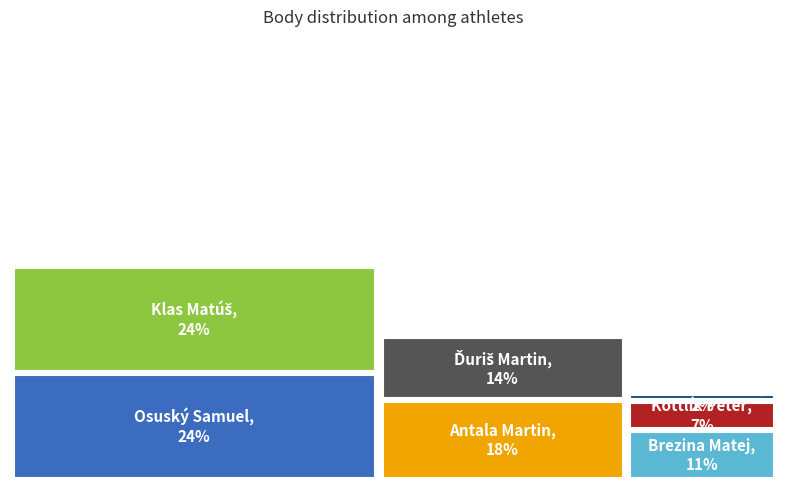

What is the smallest slice in the pie chart?

Szakszon Simon